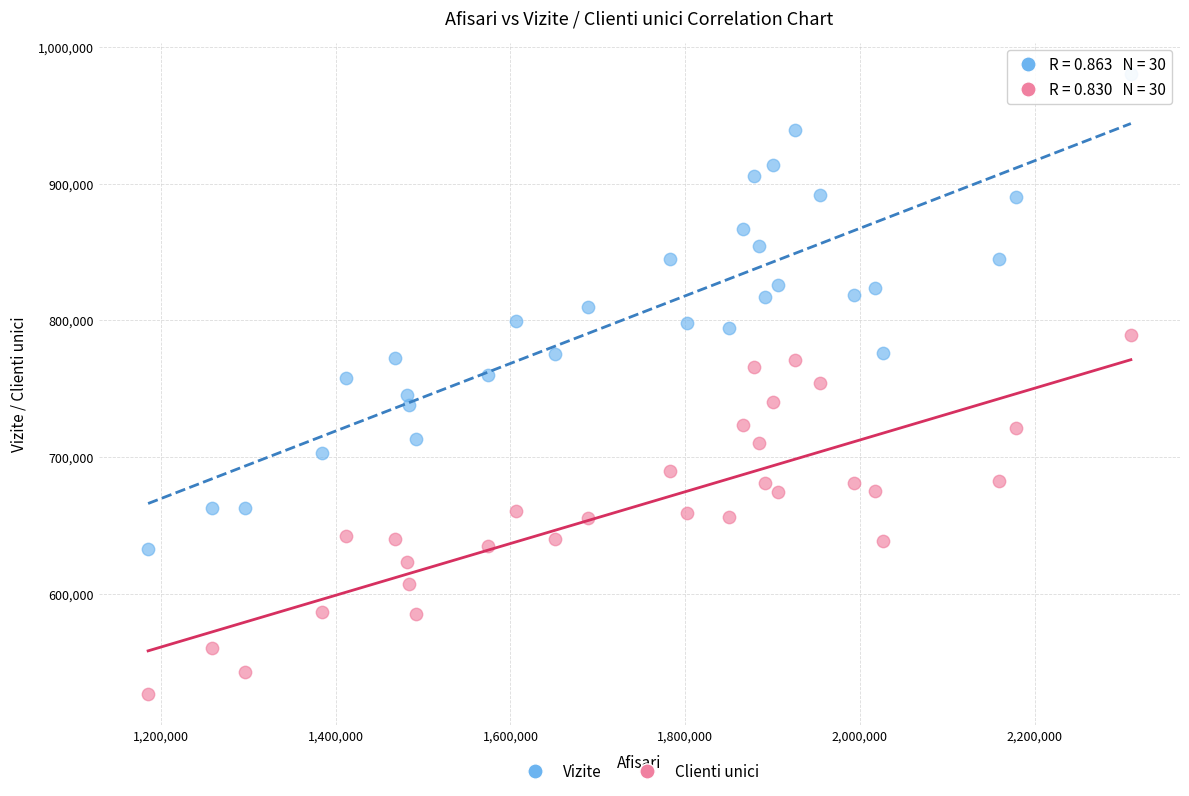

Which series reaches the maximum Y coordinate?

Vizite